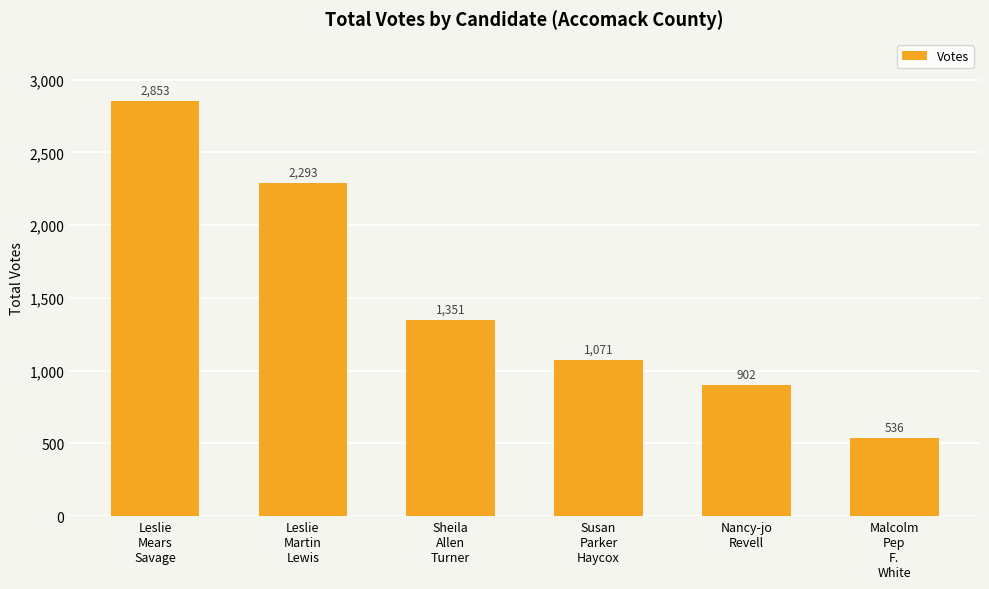

What is the average value?

1501